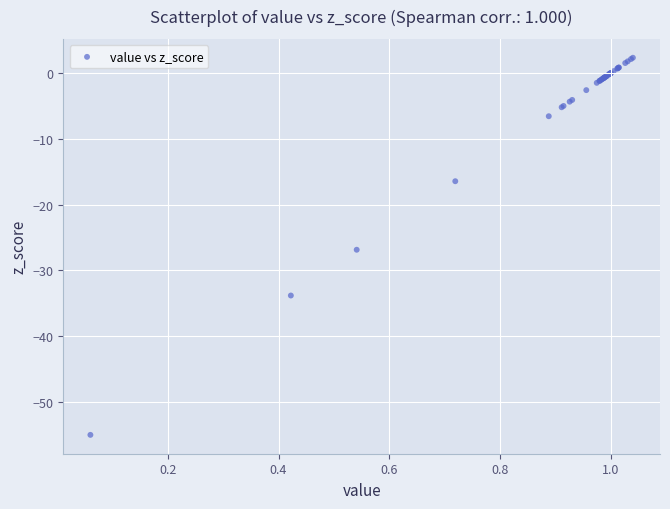

What Y value in the scatter plot is closest to -26?

-26.9